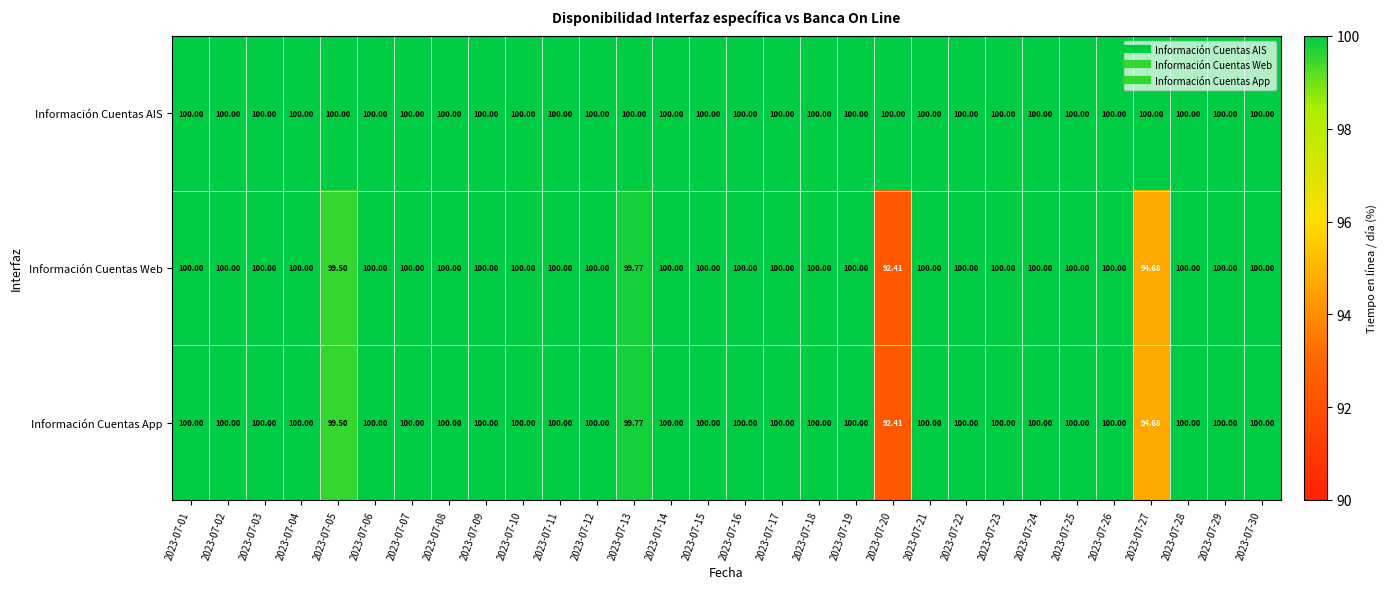

Which series has the largest total across all categories?

Información Cuentas AIS